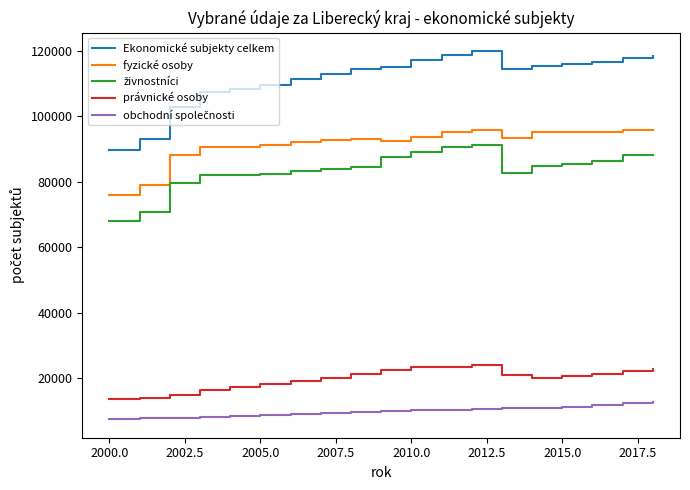

What is the difference between the second highest and minimum values in the právnické osoby series?

9826